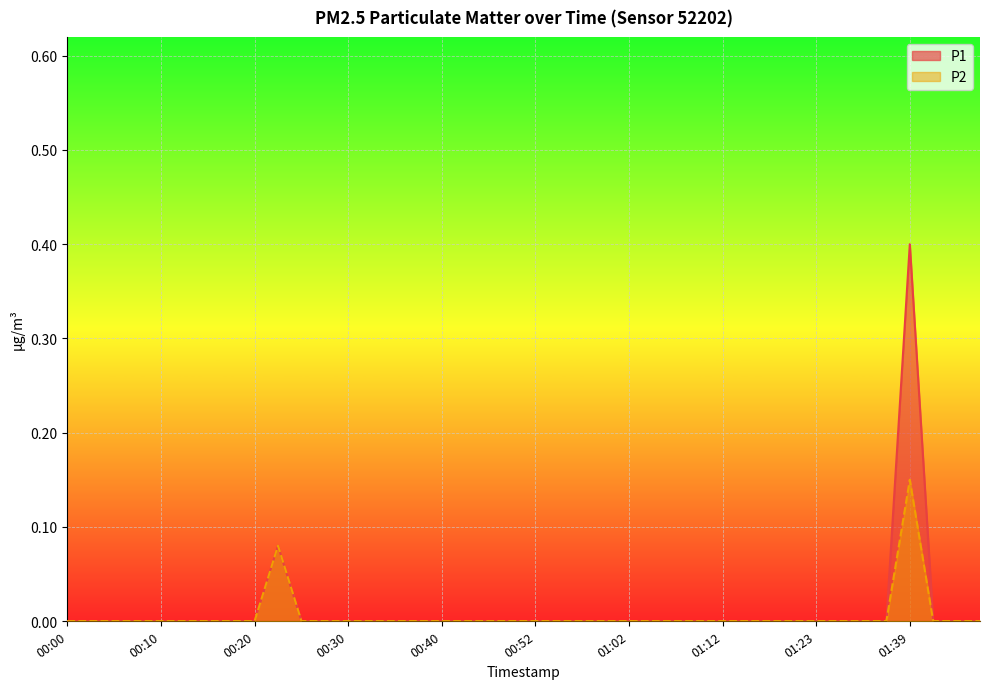

Rank the series by their average value, from highest to lowest.

P1, P2